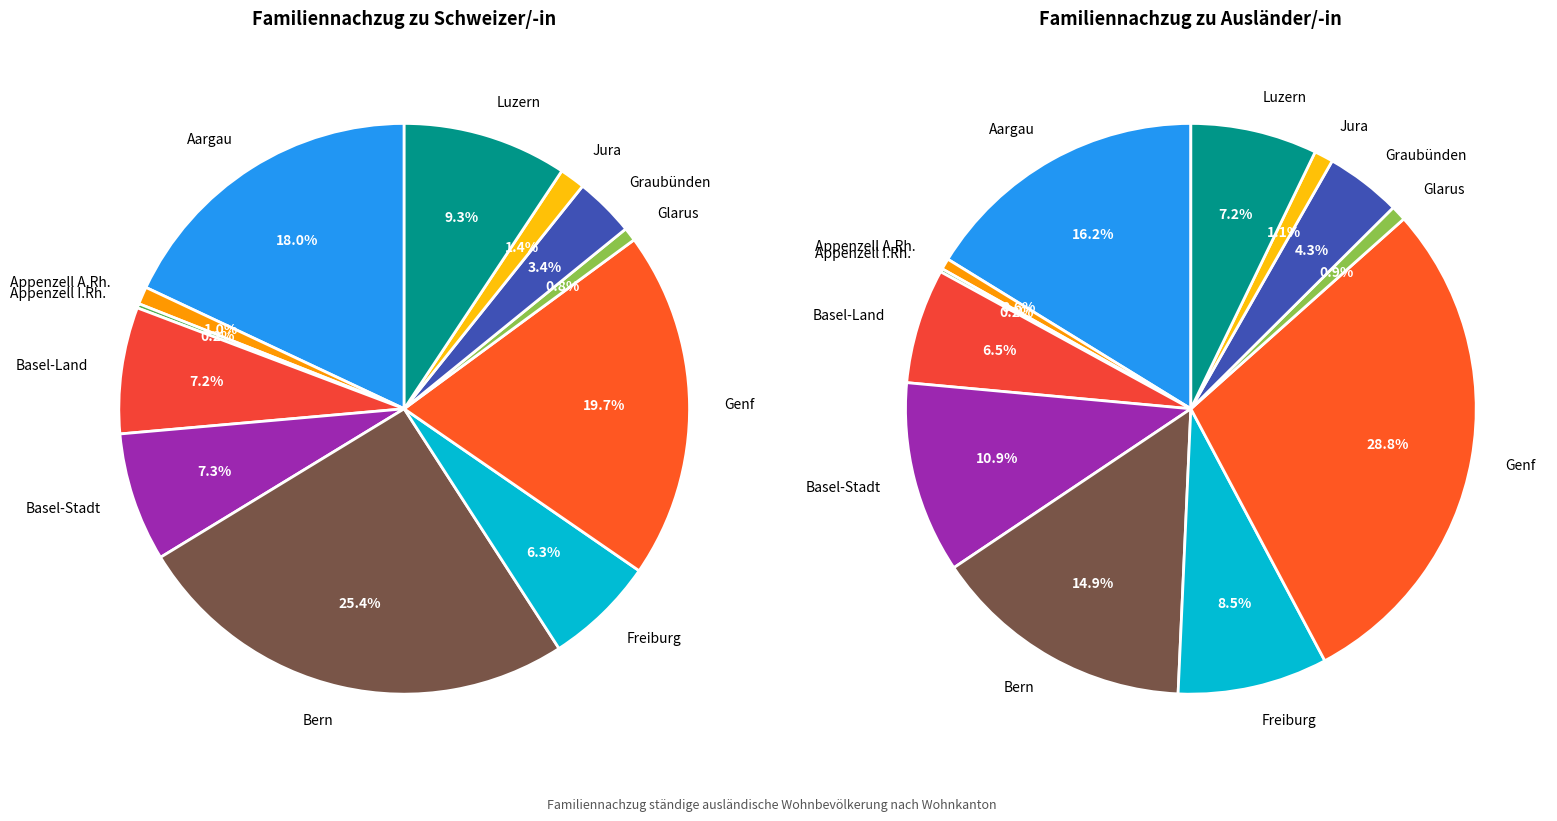

To the nearest percent, what percentage of the pie is 11?

7%